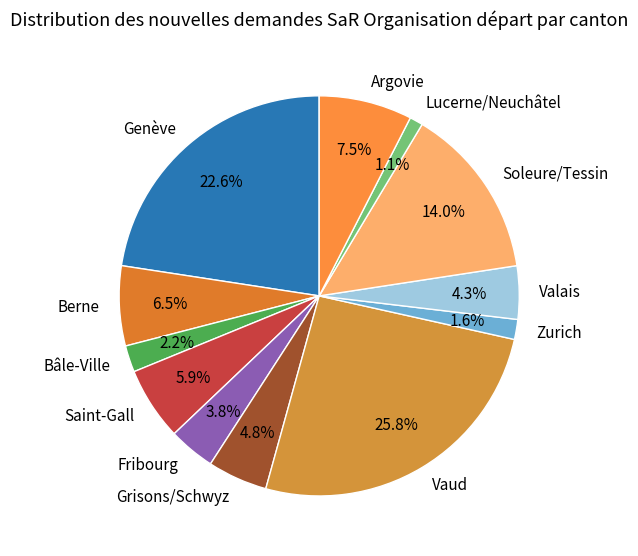

Between Genève and Argovie, which is larger?

Genève